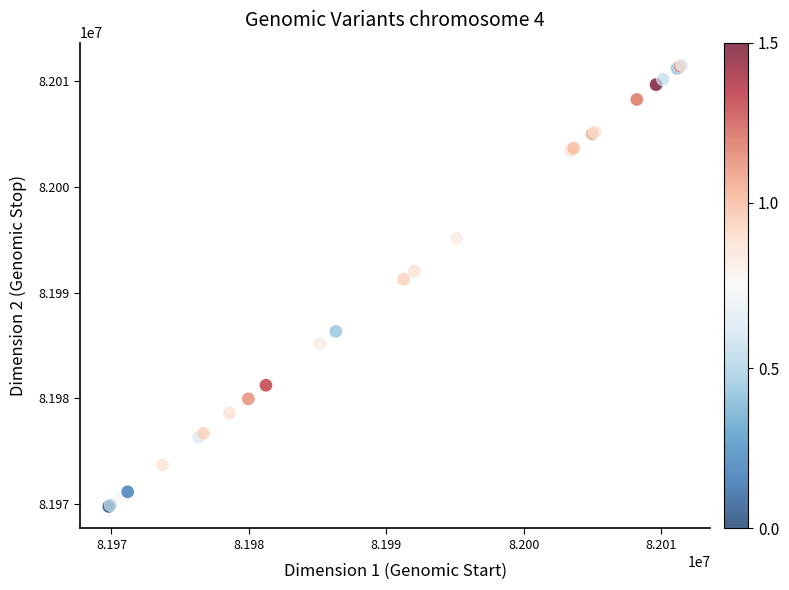

What Y value in the scatter plot is closest to 81990662?

81991263